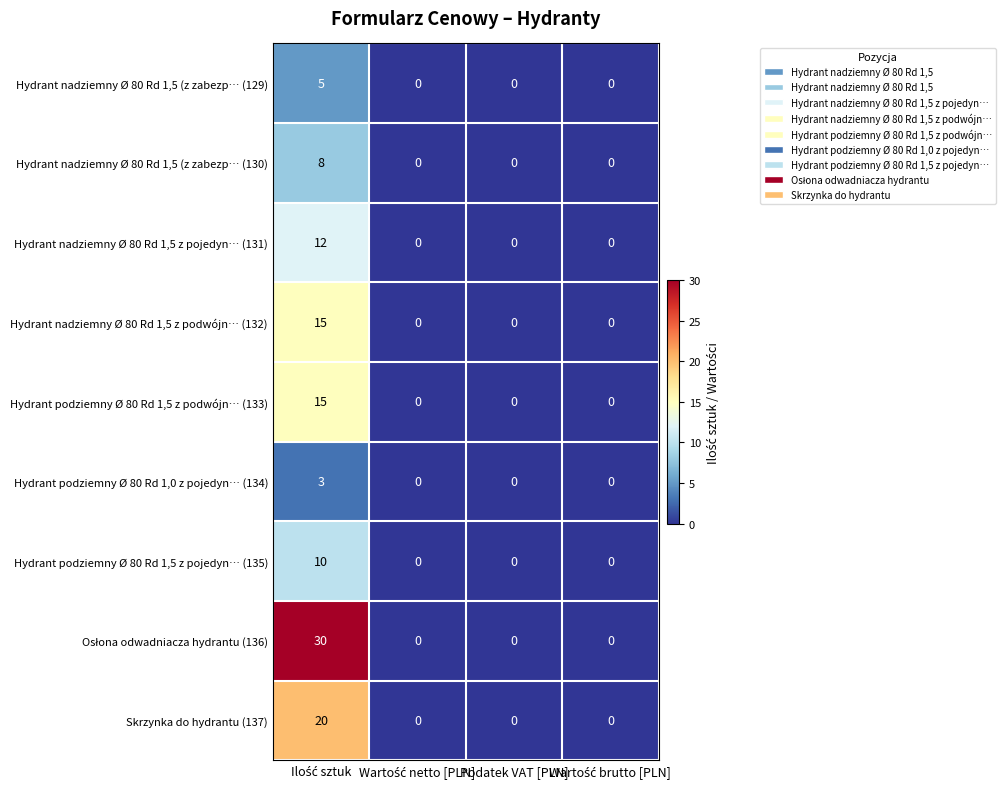

True or false: Hydrant podziemny Ø 80 Rd 1,5 z podwójn… (133) has a value of 9 at Podatek VAT [PLN].

False